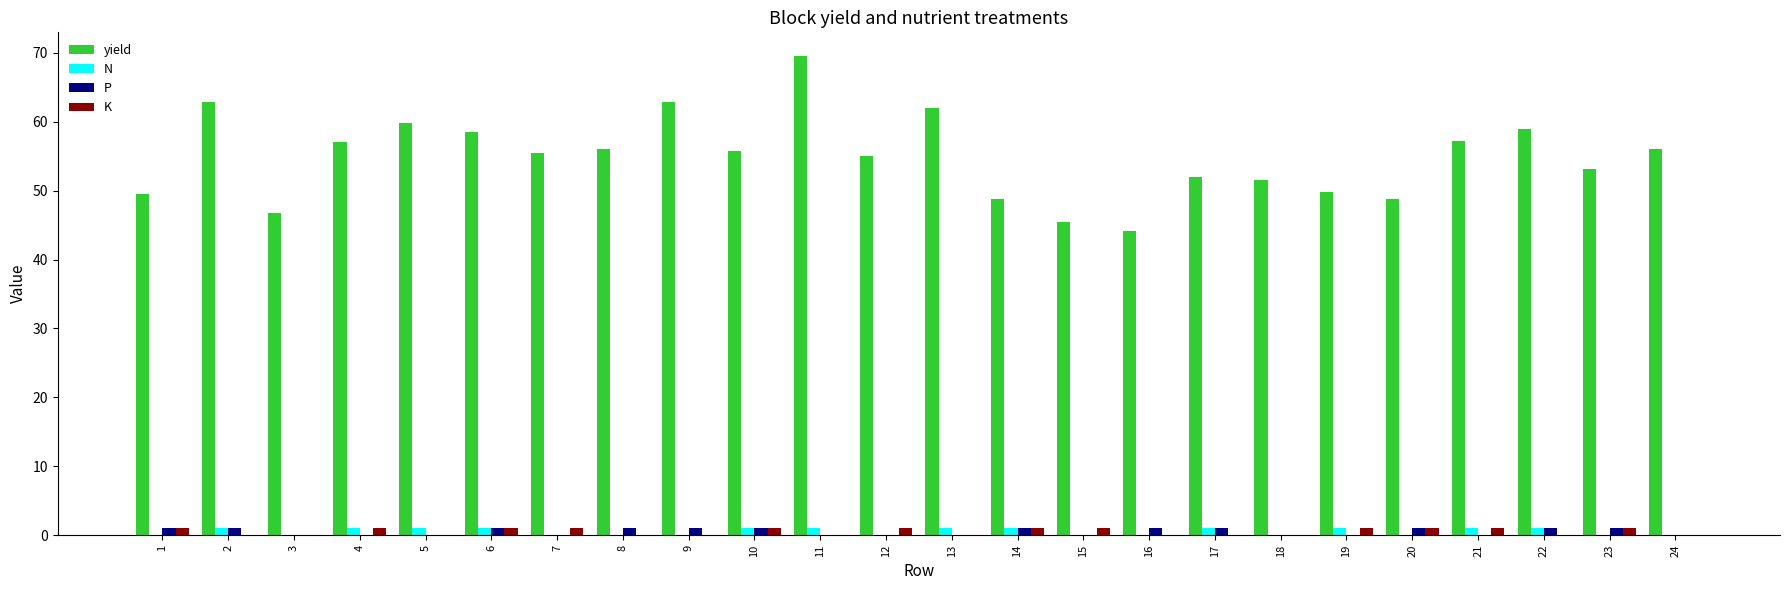

What is the approximate value of K at 21?

1.0